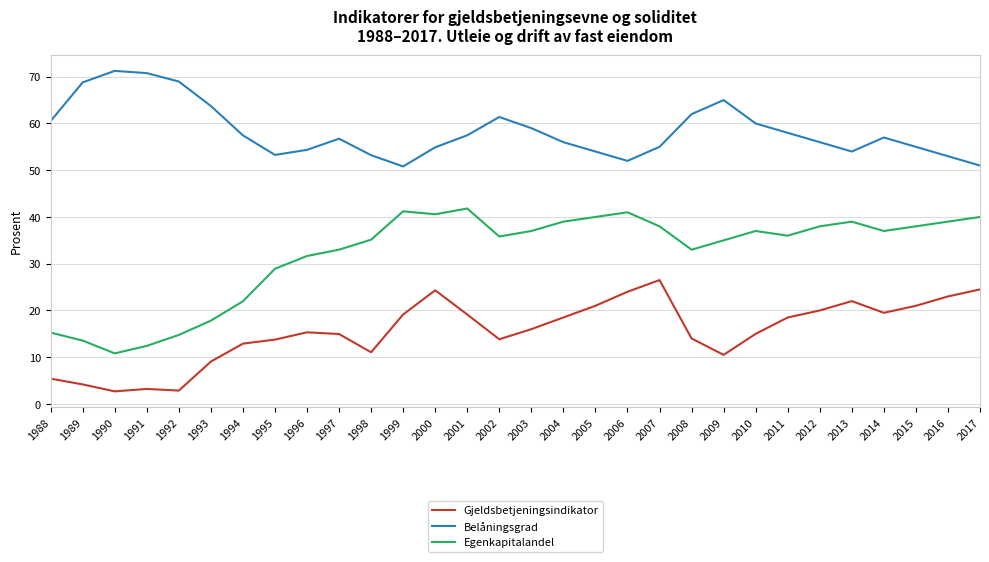

What is the difference between the maximum and minimum values in the Egenkapitalandel series?

31.0